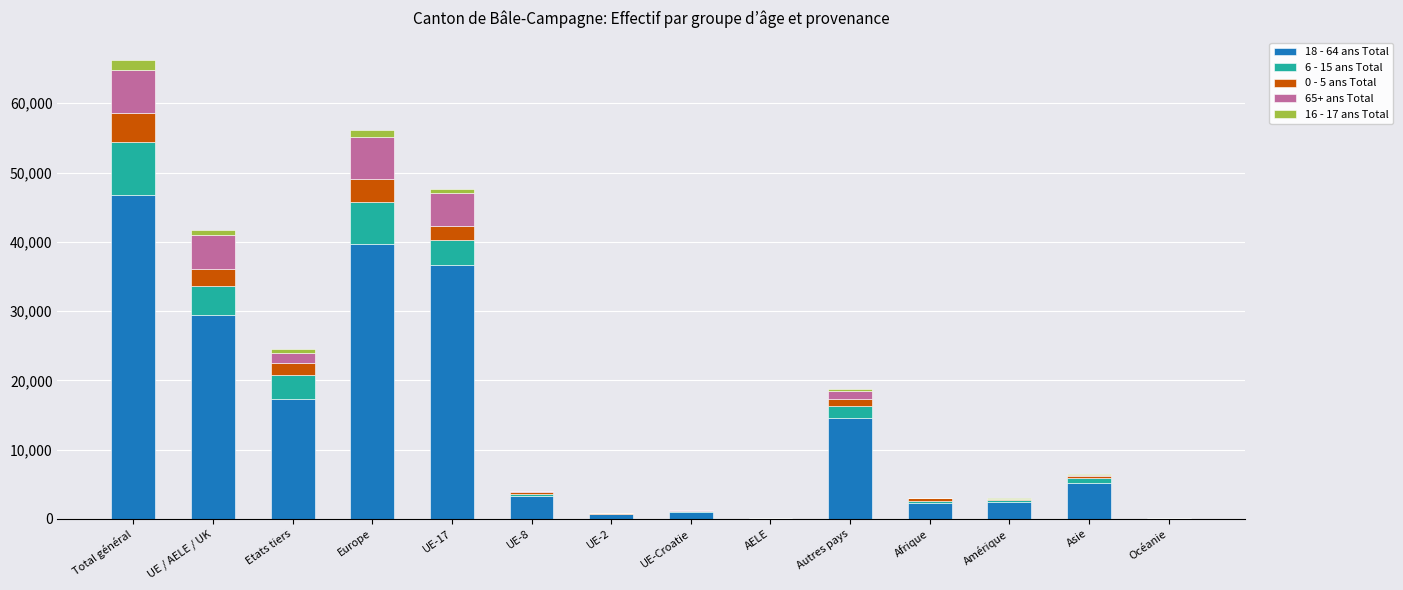

At which category is the sum across all series the highest?

Total général